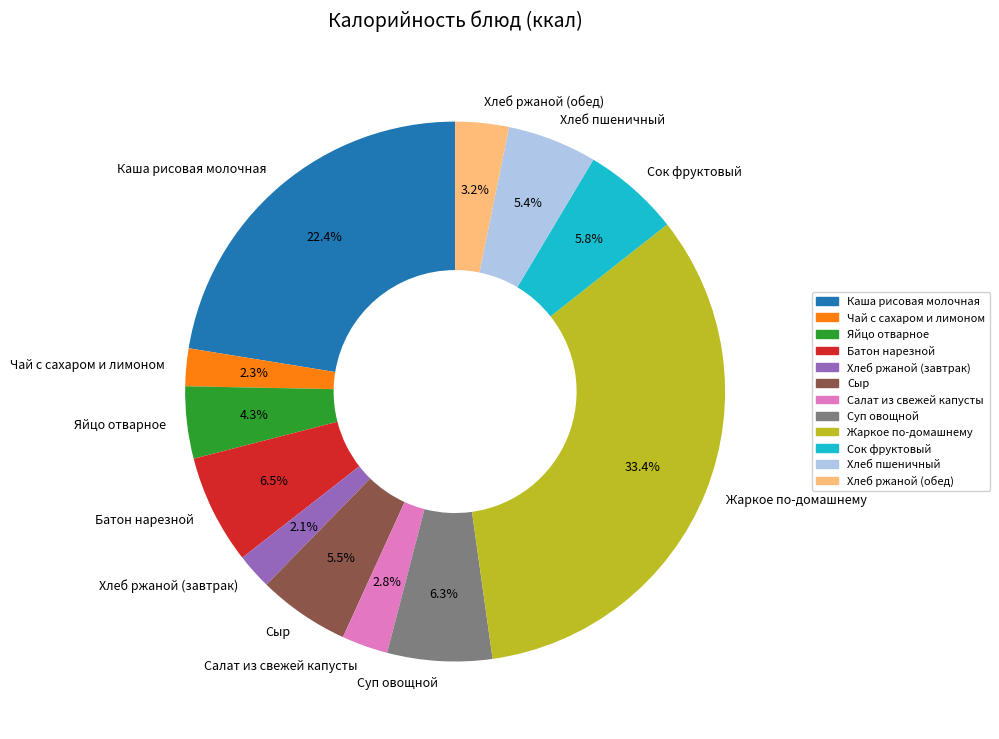

To the nearest percent, what is the difference between the largest and smallest slice percentages?

31%